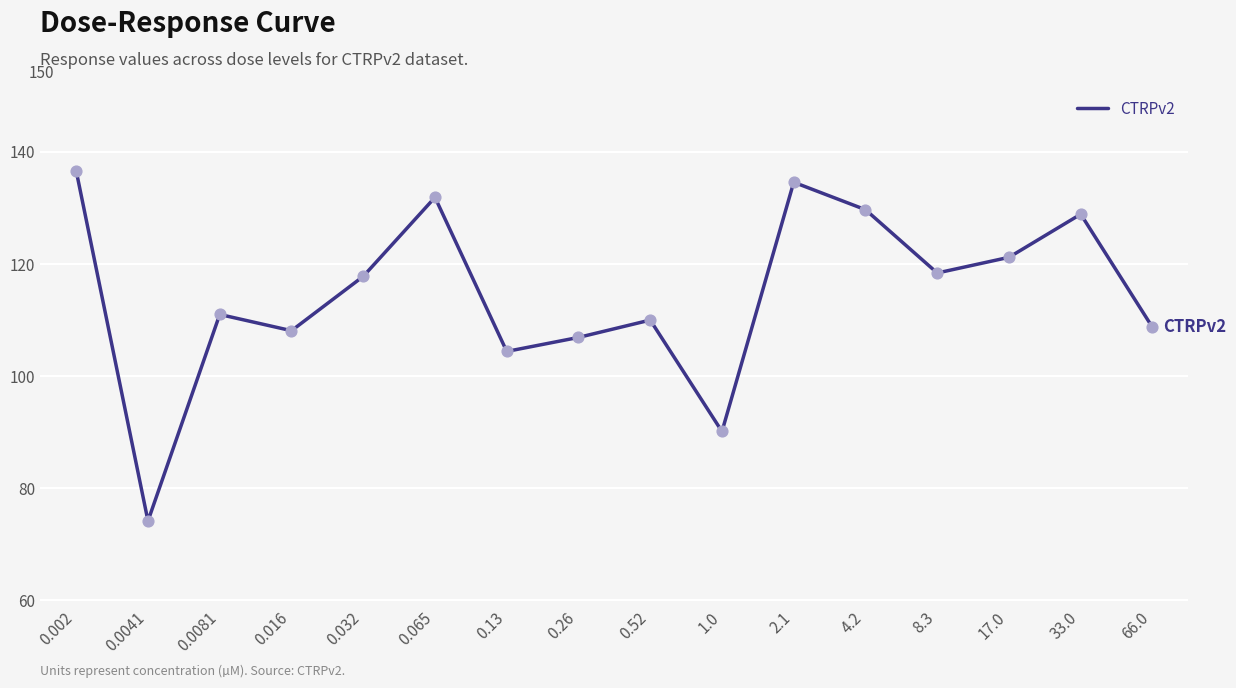

What position from the right is 2.1?

6